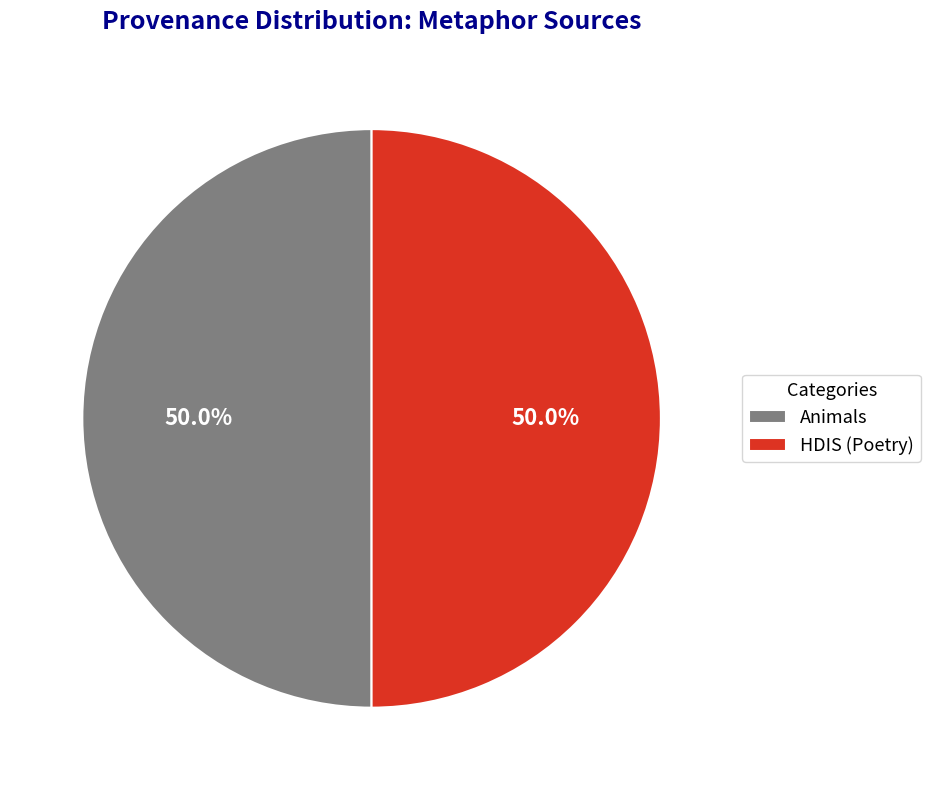

Is it true that HDIS (Poetry) is 50% of the pie?

True